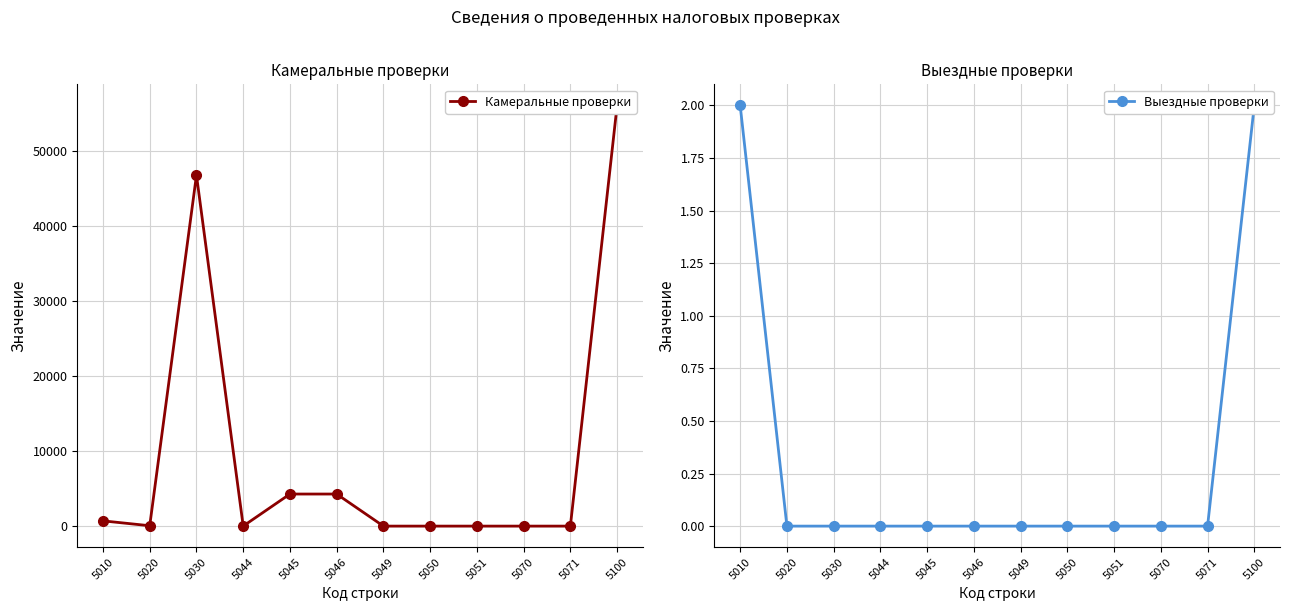

At which category is the sum across all series the highest?

5100